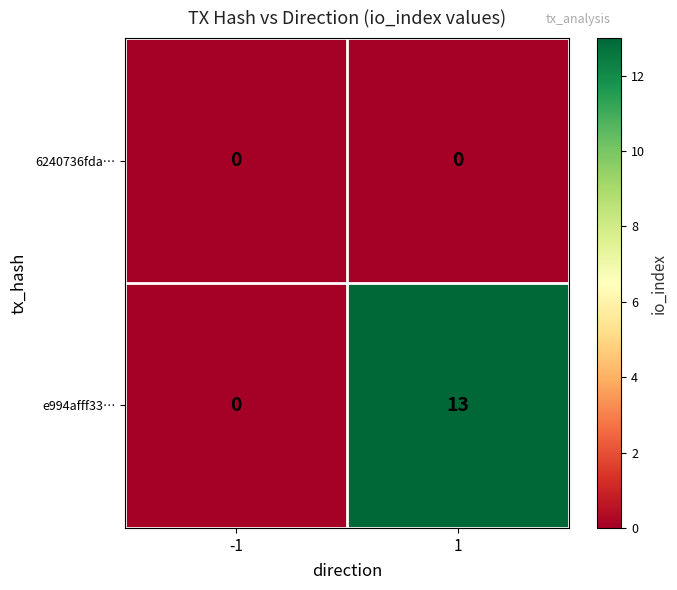

The e994afff33… series shows 0 at -1. True or false?

True